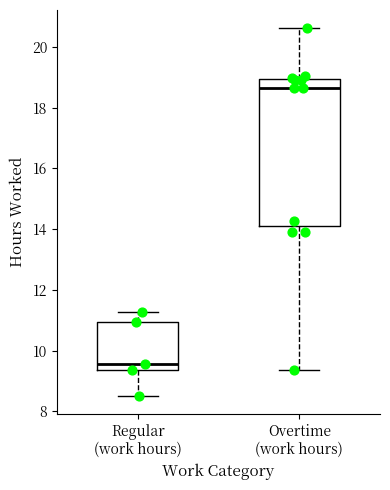

Which box is the tallest, from its lower edge to its upper edge?

Overtime (work hours)